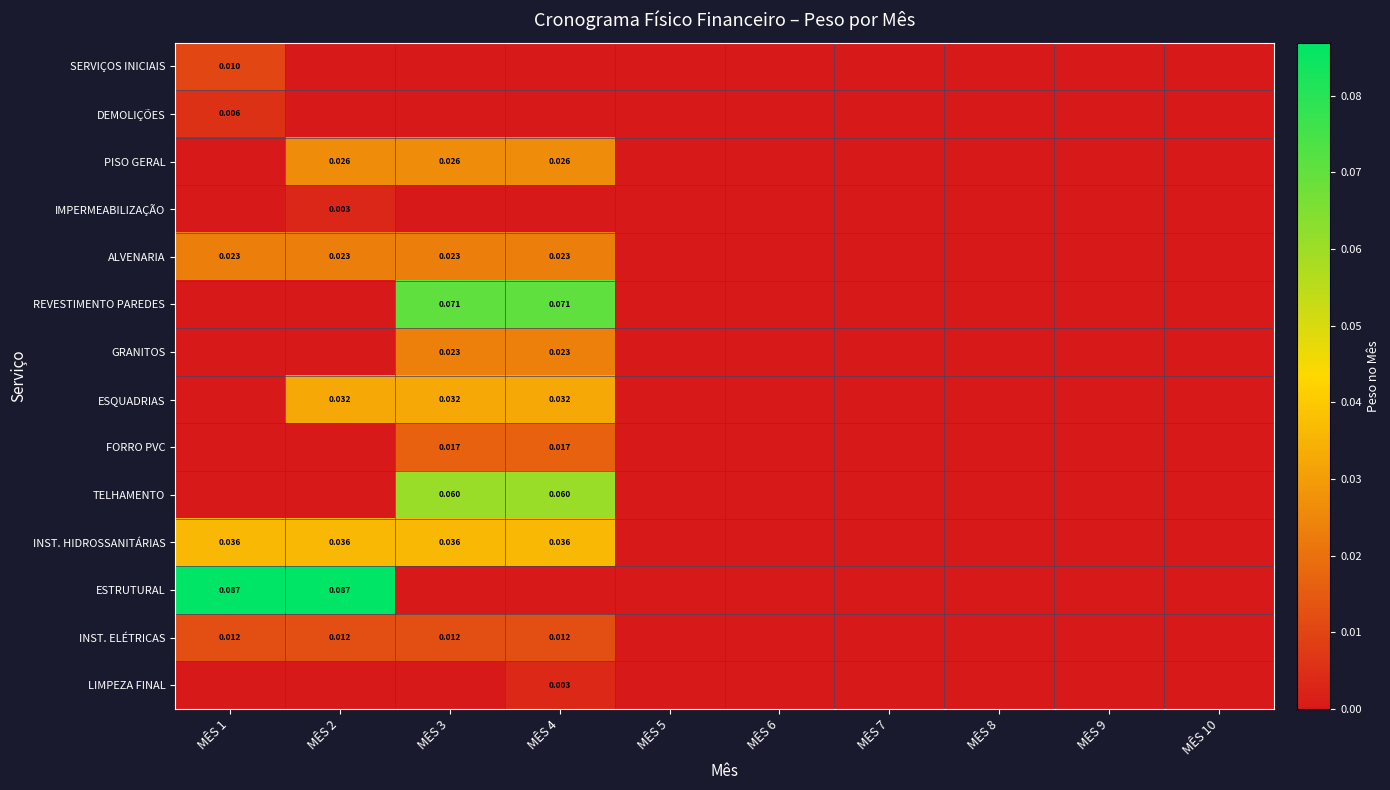

Which category has the lowest value in the PISO GERAL series?

MÊS 1